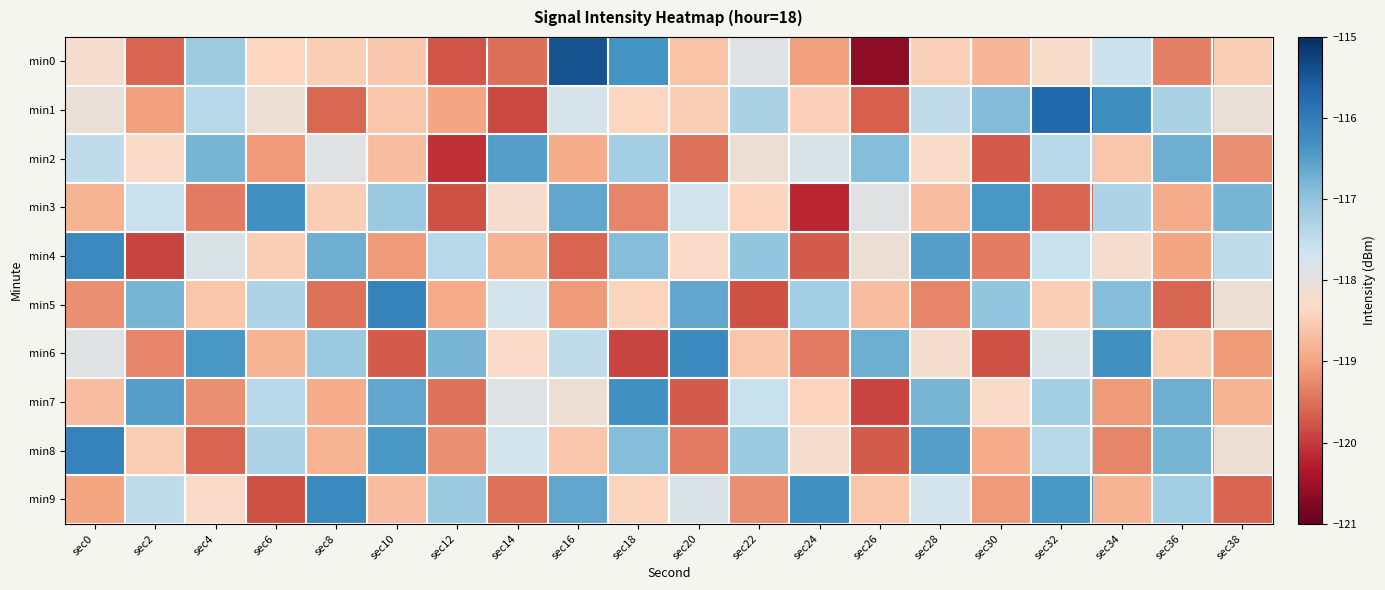

What is the approximate value of min4 at sec12?

-117.4